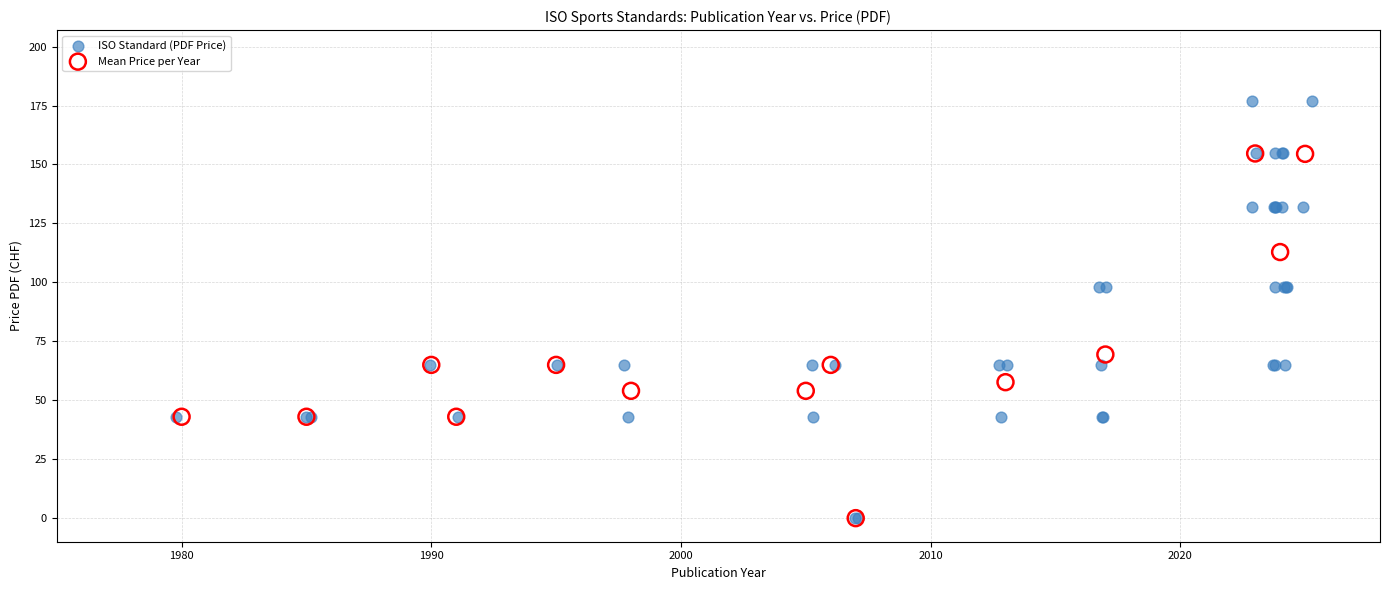

Which series reaches the maximum Y coordinate?

ISO Standard (PDF Price)